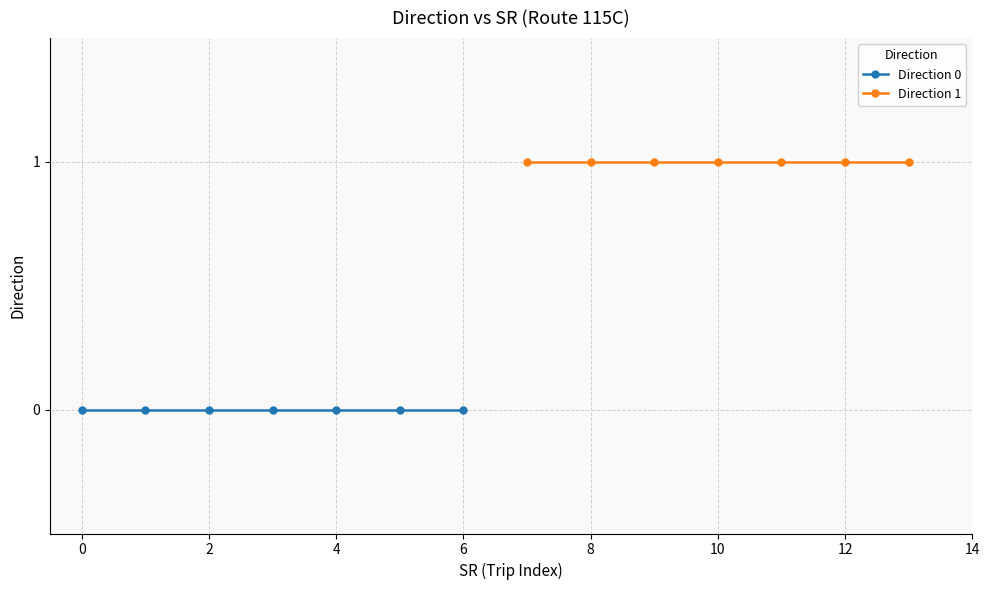

Reading right to left, transcribe all the data shown in this chart.

Direction 0: 0	0	0	0	0	0	0
Direction 1: 1	1	1	1	1	1	1